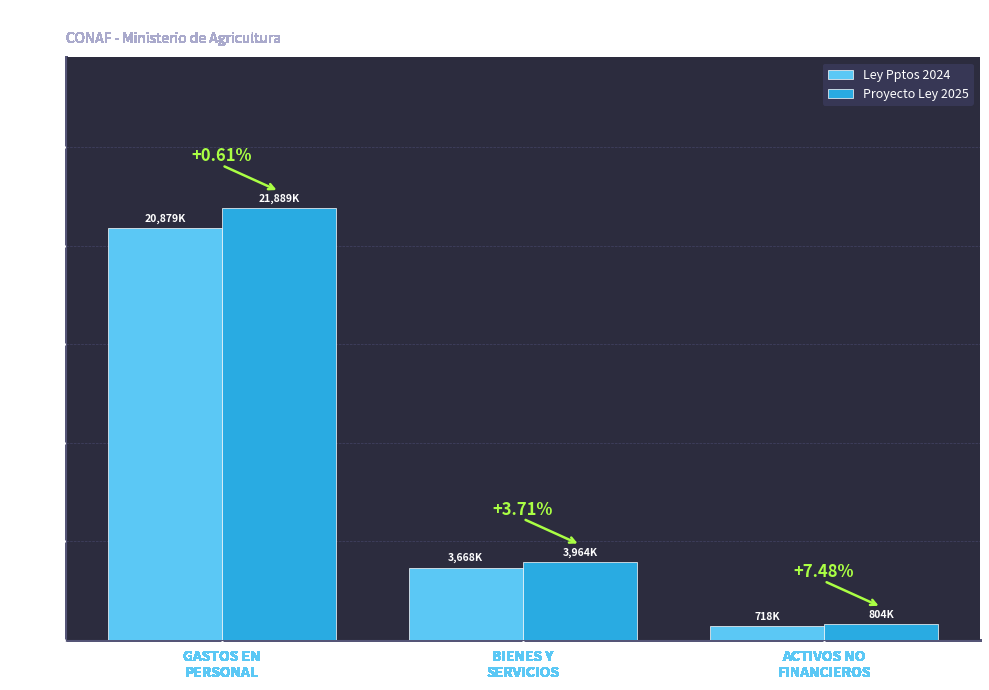

What are all the series names shown in the legend?

Ley Pptos 2024, Proyecto Ley 2025